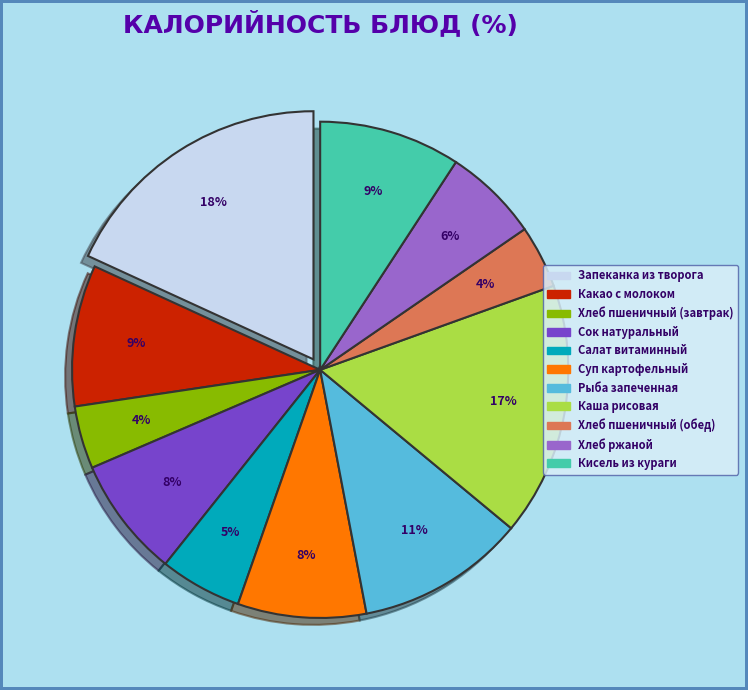

To the nearest percent, what is the average slice percentage?

9%